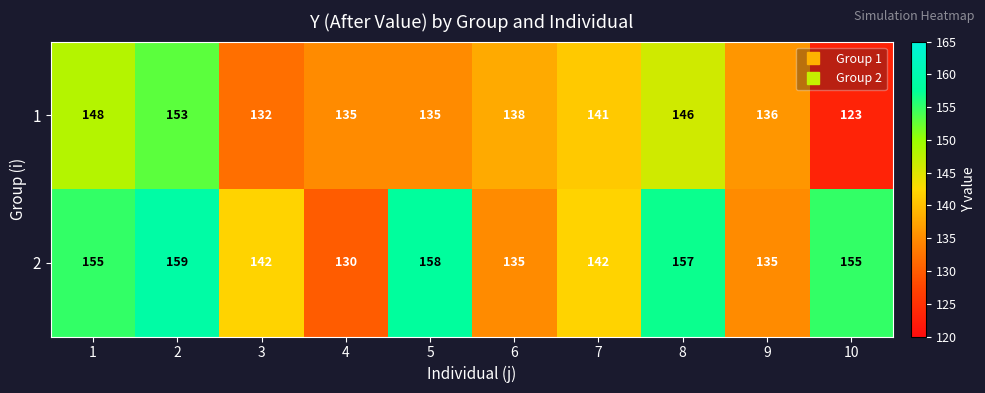

At which label is 1 closest to 138?

6